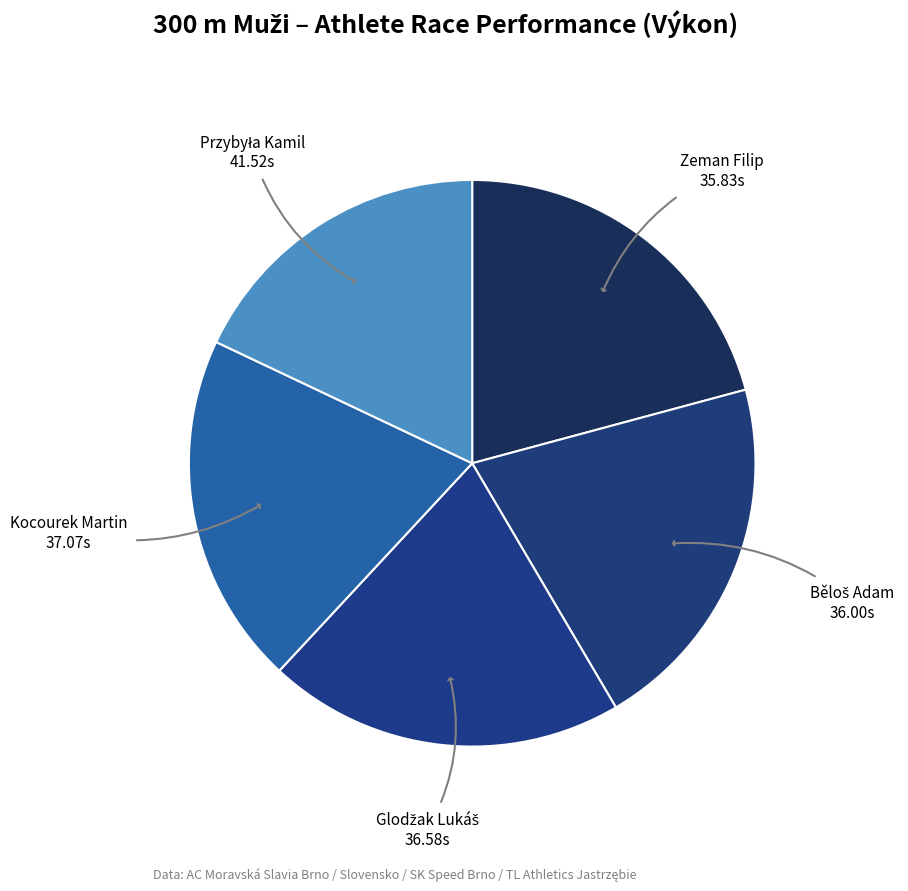

The Zeman Filip slice represents 21% of the pie. True or false?

True